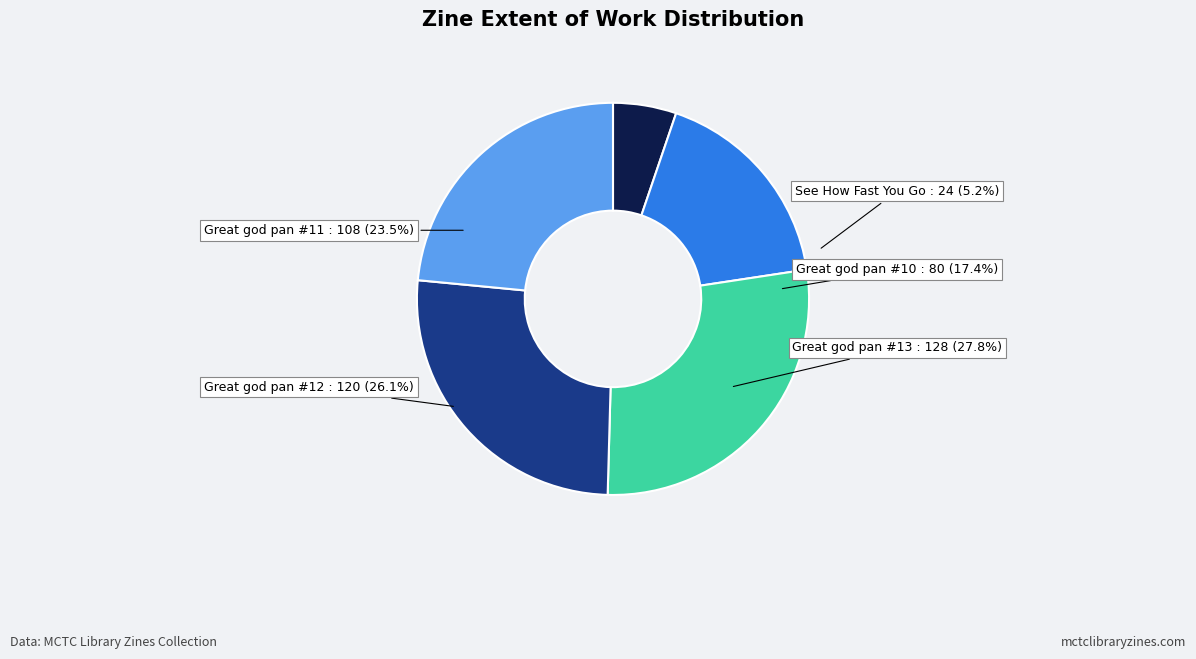

Rank the categories by value from highest to lowest.

6520 (Great god pan #13), 6521 (Great god pan #12), 6522 (Great god pan #11), 6519 (Great god pan #10), 489 (See How Fast You Go)